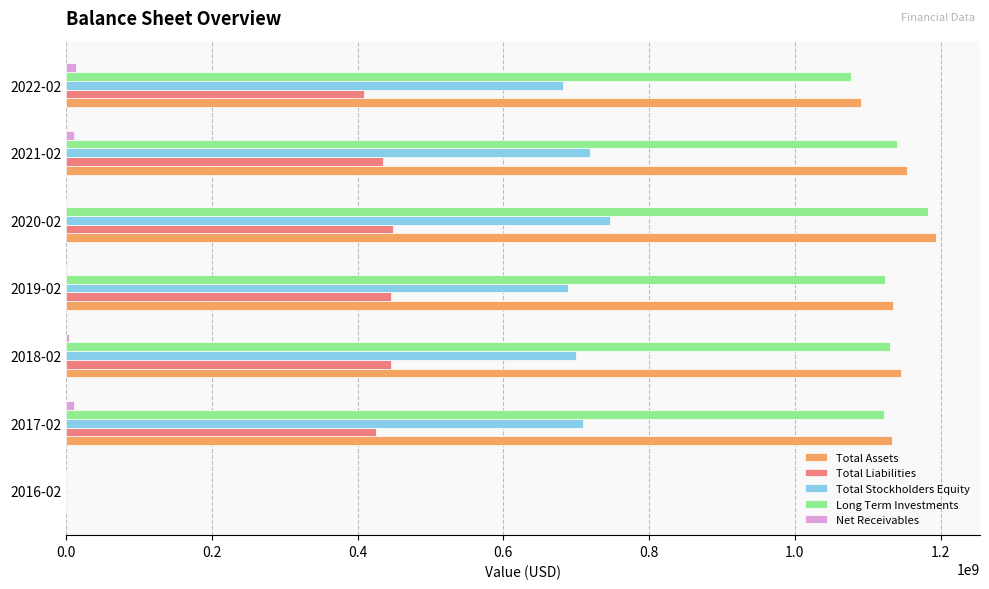

What is the sum of all Total Stockholders Equity values?

4244544692